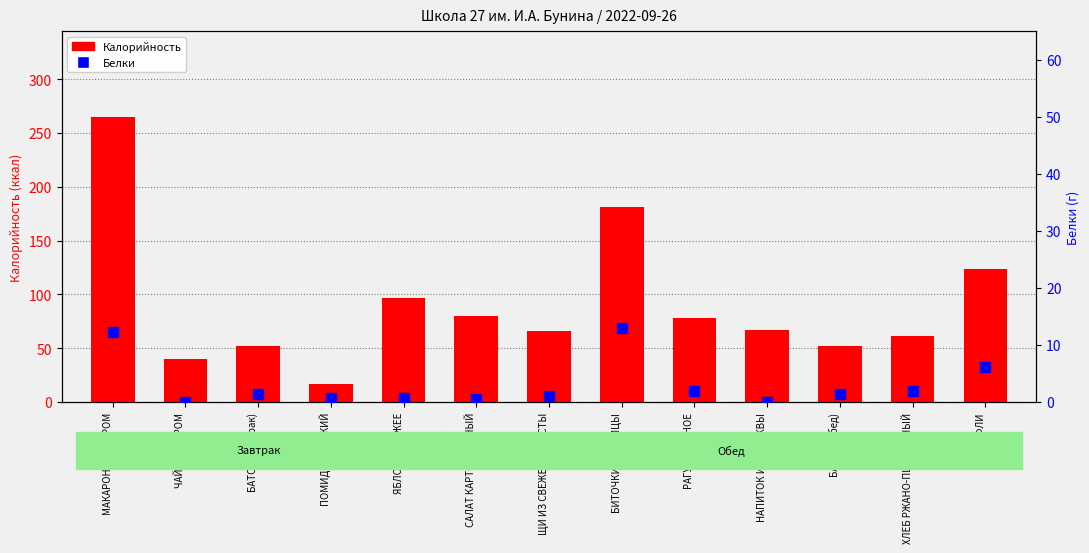

Which series has the largest total across all categories?

Калорийность